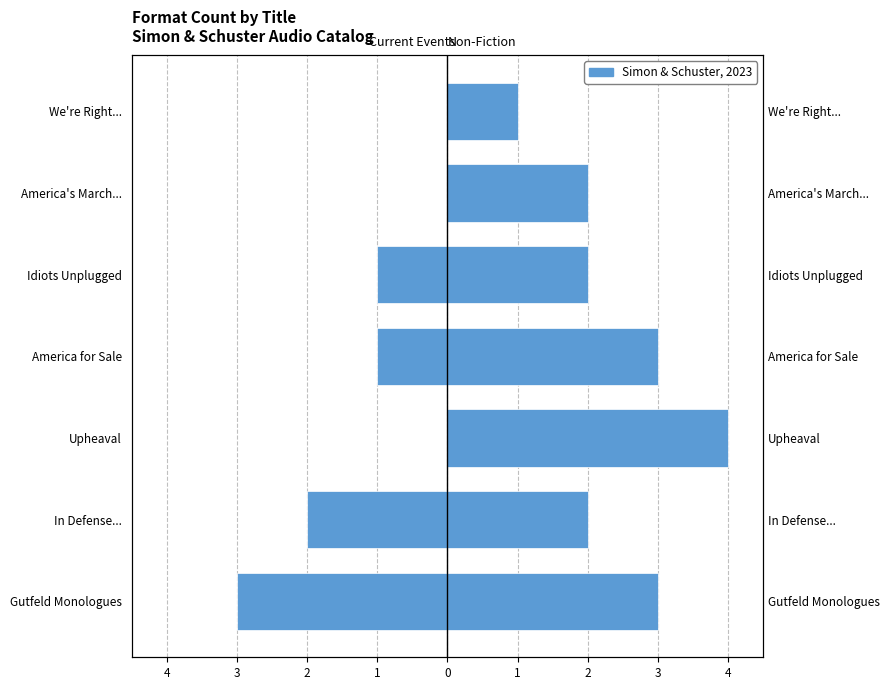

What is the maximum value for Non-Fiction?

4